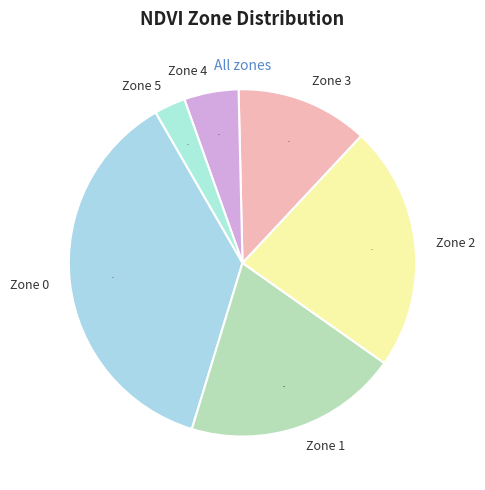

Combined, do Zone 0 and Zone 1 account for over 50%?

Yes